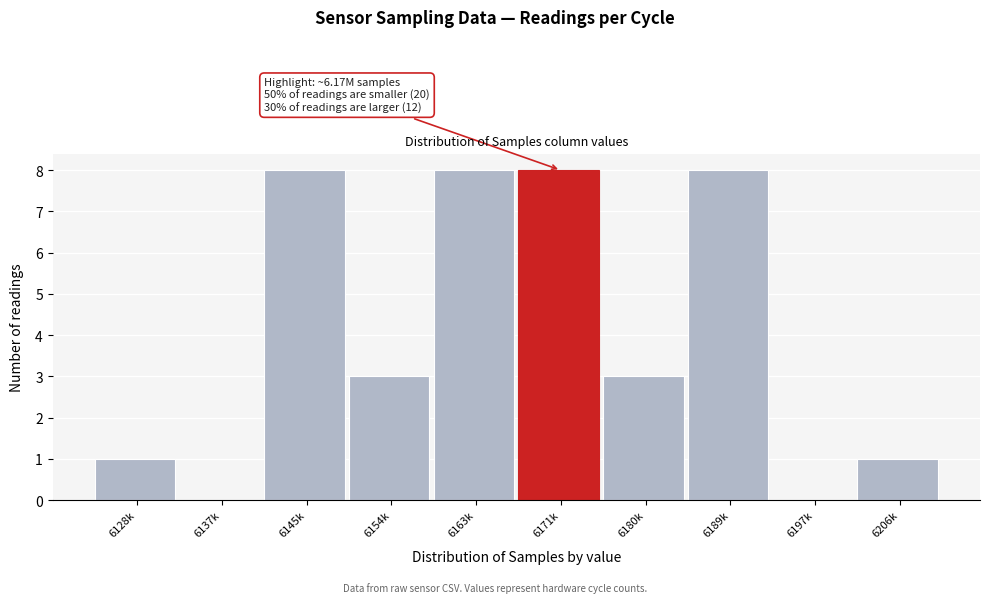

Reading right to left, list all the values displayed in this chart.

6206k=1	6197k=0	6189k=8	6180k=3	6171k=8	6163k=8	6154k=3	6145k=8	6137k=0	6128k=1